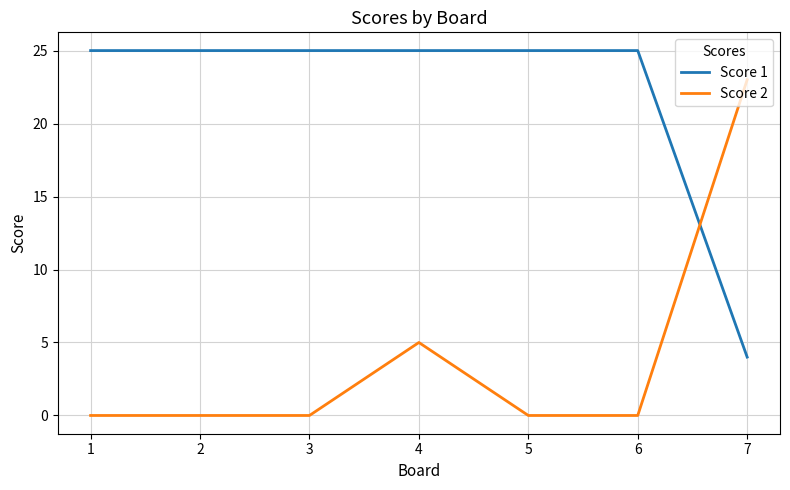

Is it true that Score 1 equals 25 at 6?

True